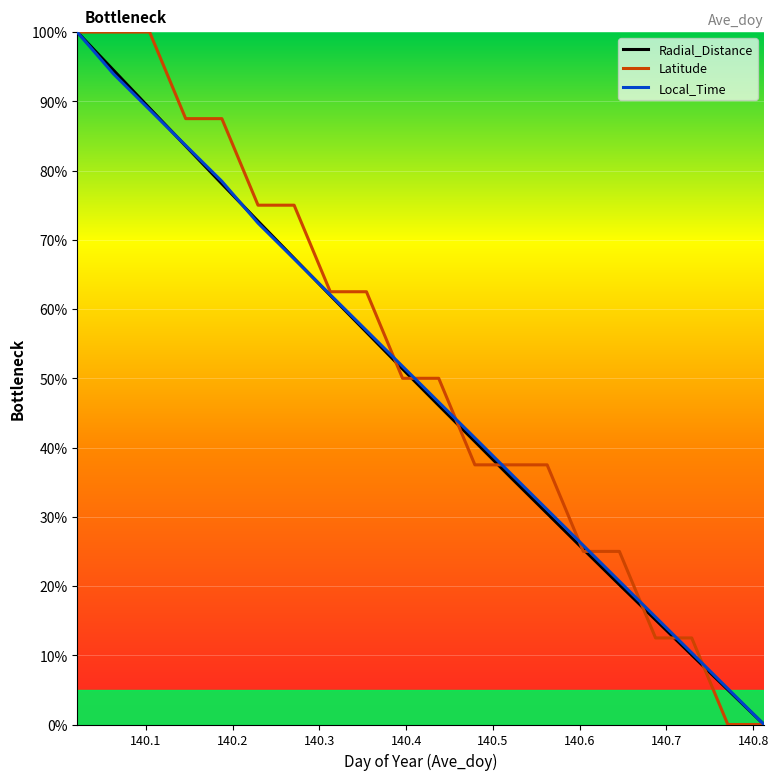

What is the highest value of the Latitude series?

100.0